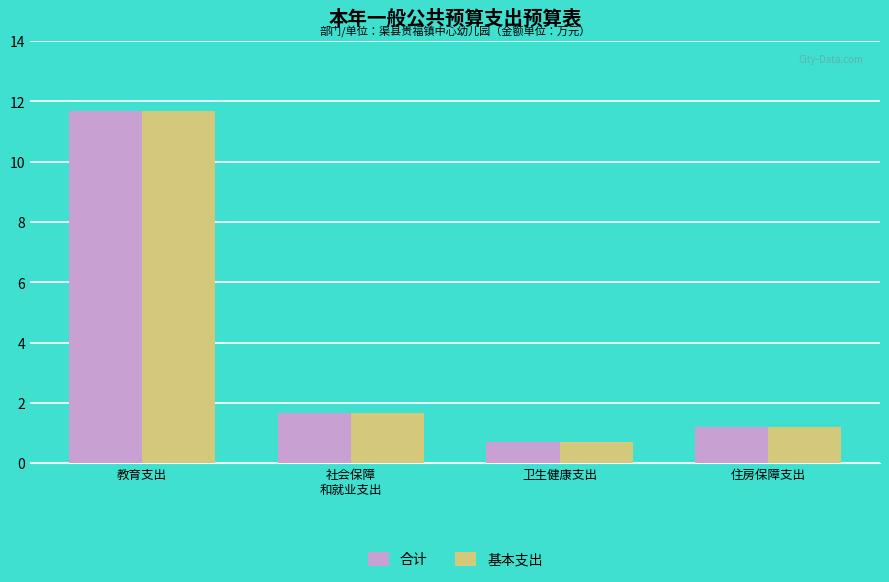

Reading left to right, what are all the values shown in this chart?

合计: 教育支出=11.7	社会保障
和就业支出=1.7	卫生健康支出=0.7	住房保障支出=1.2
基本支出: 教育支出=11.7	社会保障
和就业支出=1.7	卫生健康支出=0.7	住房保障支出=1.2